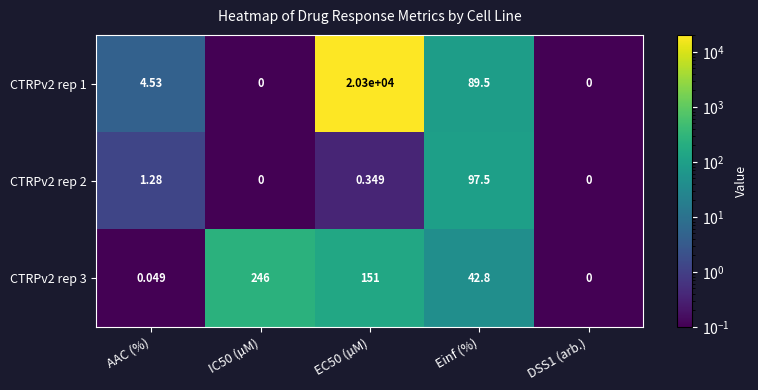

How many categories are shown in the chart?

5